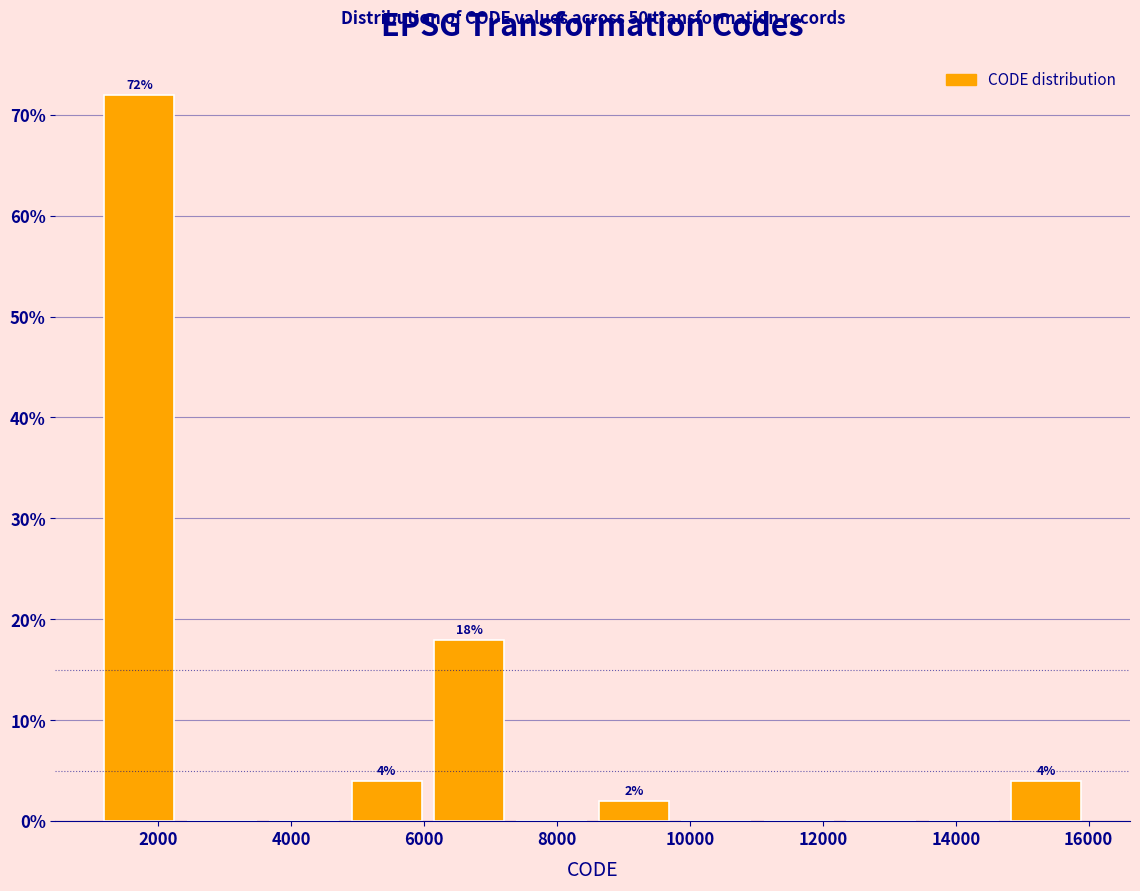

Which range on the x-axis has the tallest bar?

1200 to 2400